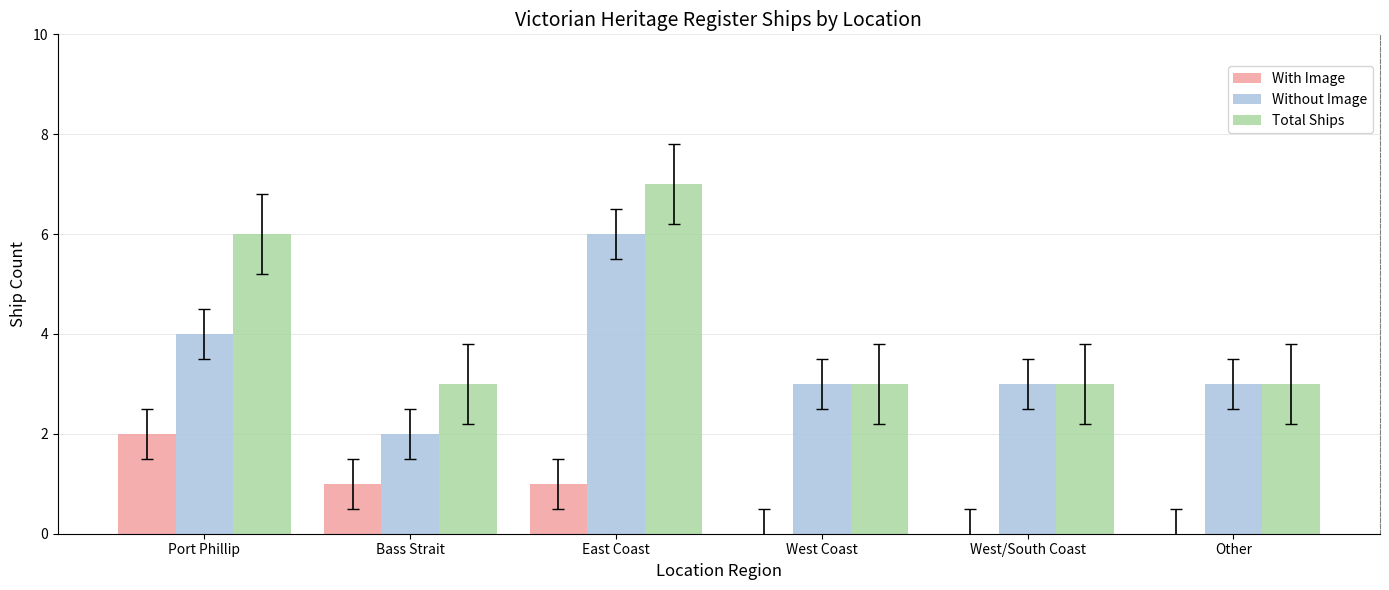

Which series has the largest total across all categories?

Total Ships